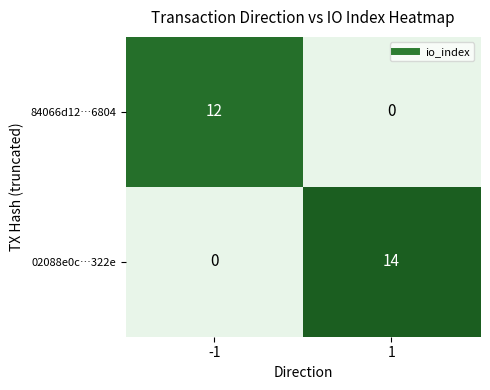

List the series in order of their overall mean, lowest first.

84066d12…6804, 02088e0c…322e